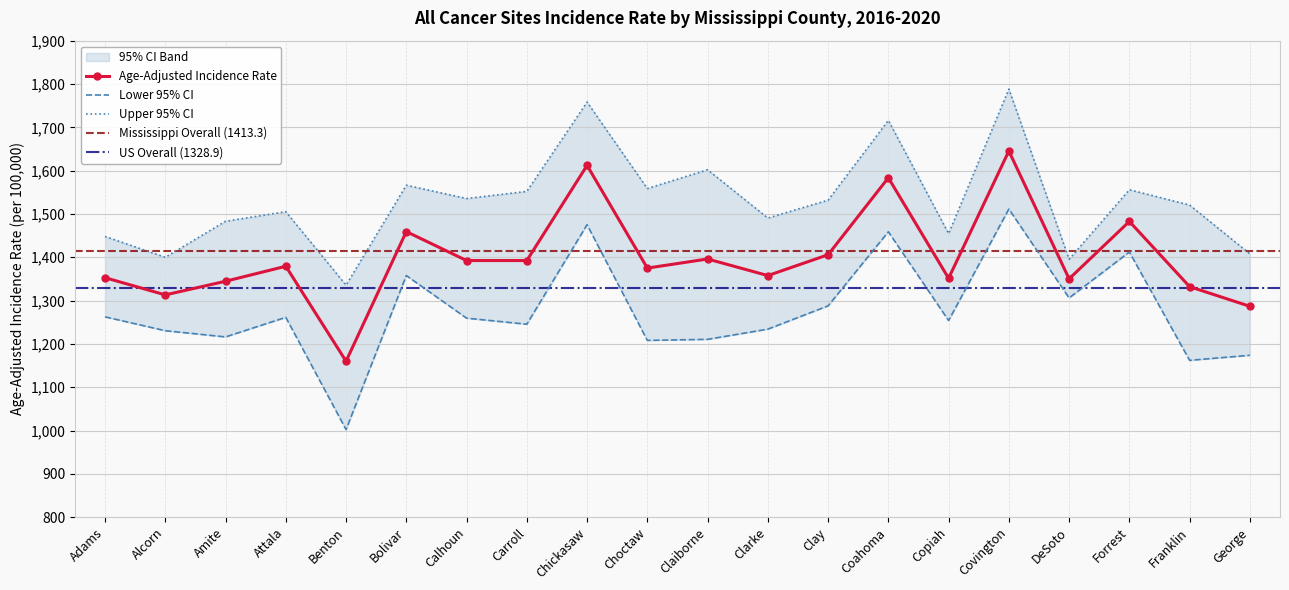

What is the value of the Age-Adjusted Incidence Rate point at the 10th from the left?

1375.0